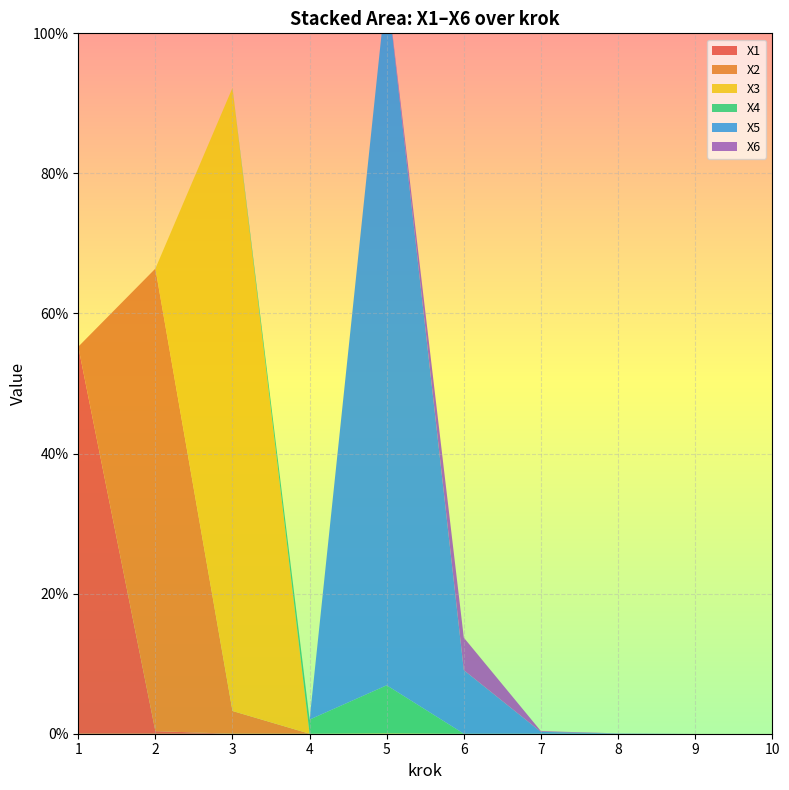

Reading left to right, transcribe all the data shown in this chart.

X1: 0.6	0.0	0.0	0.0	0.0	0.0	0.0	0.0	0.0	0.0
X2: 0.0	0.7	0.0	0.0	0.0	0.0	0.0	0.0	0.0	0.0
X3: 0.0	0.0	0.9	0.0	0.0	0.0	0.0	0.0	0.0	0.0
X4: 0.0	0.0	0.0	0.0	0.1	0.0	0.0	0.0	0.0	0.0
X5: 0.0	0.0	0.0	0.0	1.0	0.1	0.0	0.0	0.0	0.0
X6: 0.0	0.0	0.0	0.0	0.0	0.0	0.0	0.0	0.0	0.0